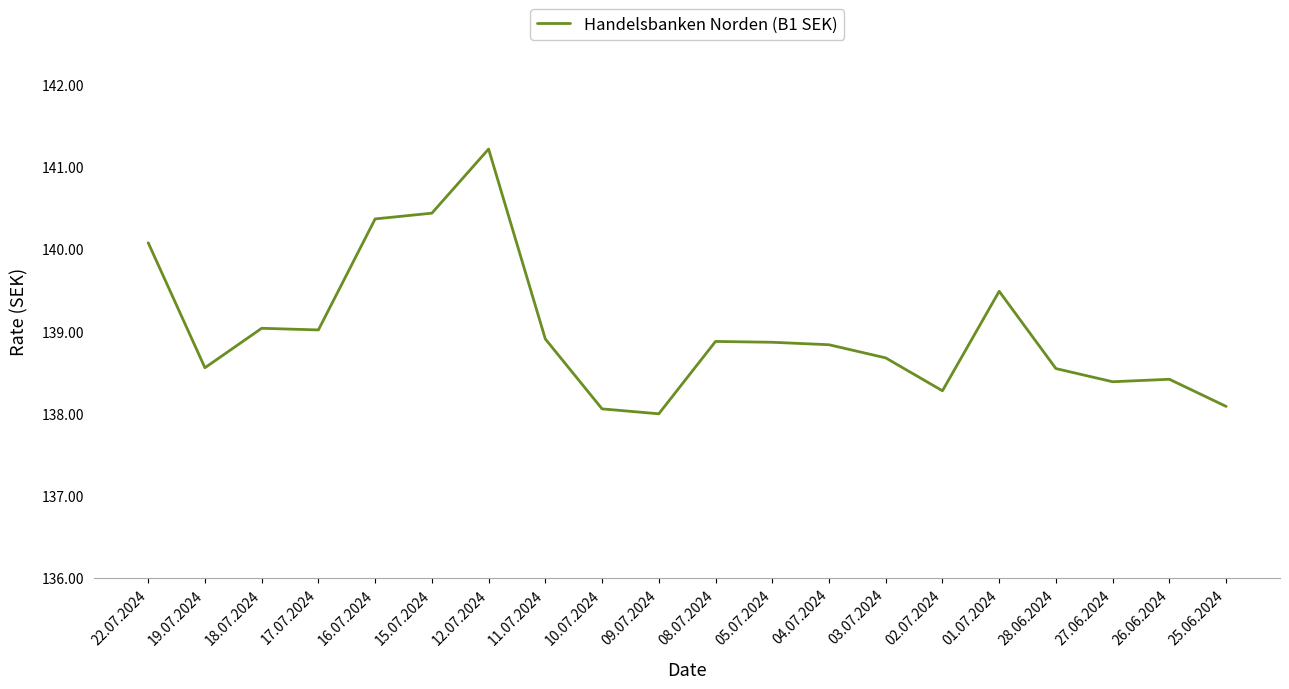

What position from the left is 02.07.2024?

15